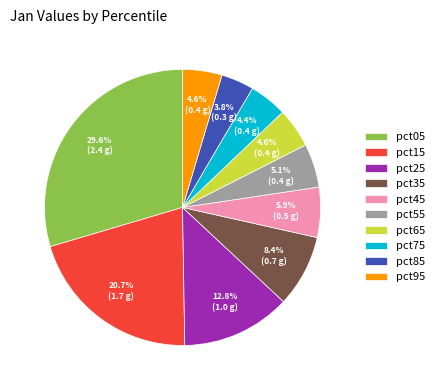

Which has a higher value, pct75 or pct15?

pct15